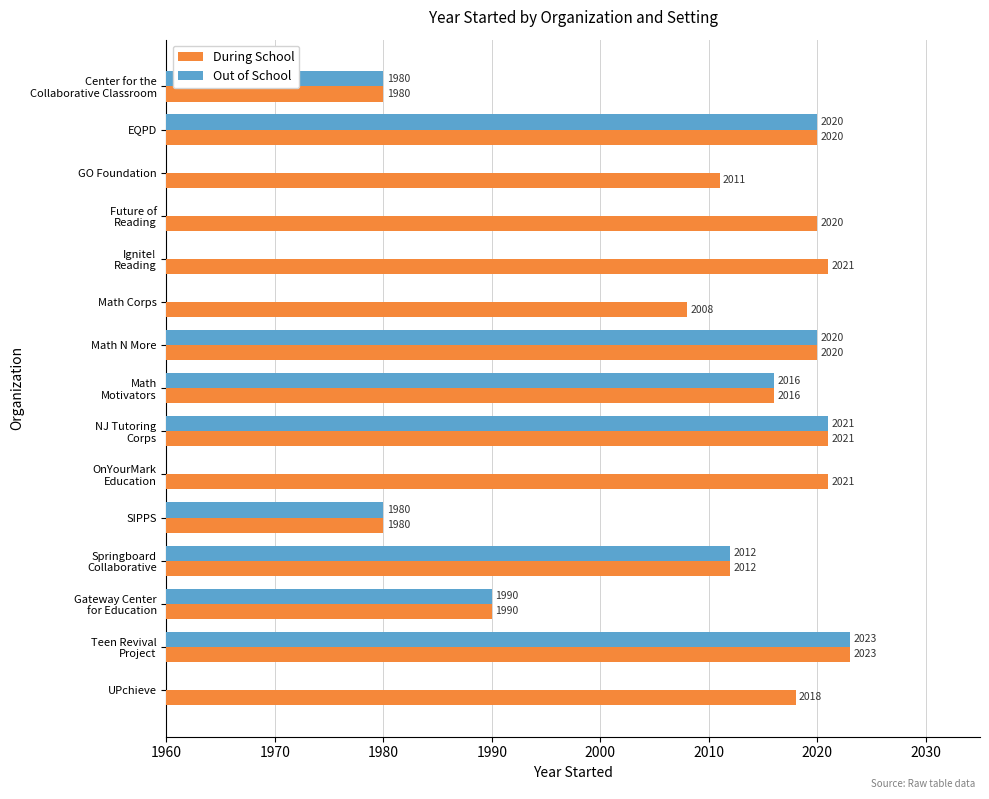

What is the difference between the maximum and minimum values in the During School series?

43